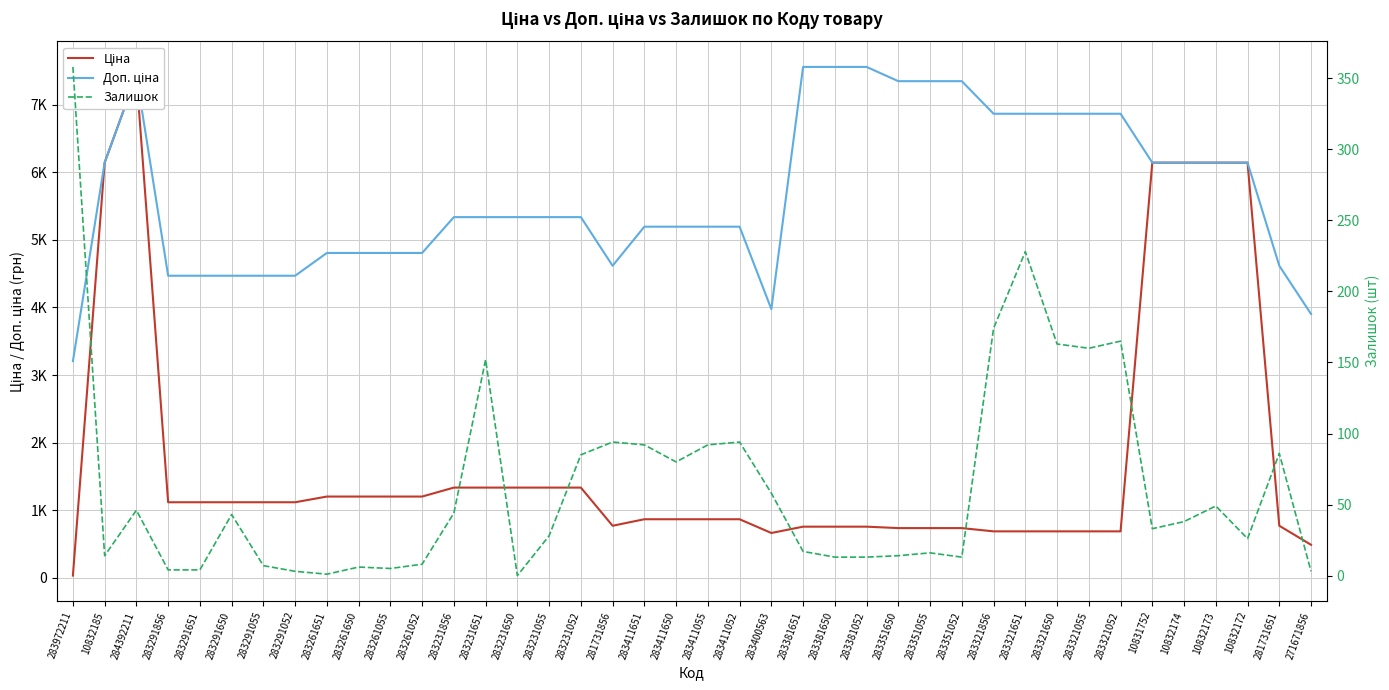

How many interior local valleys does the Залишок series have?

9